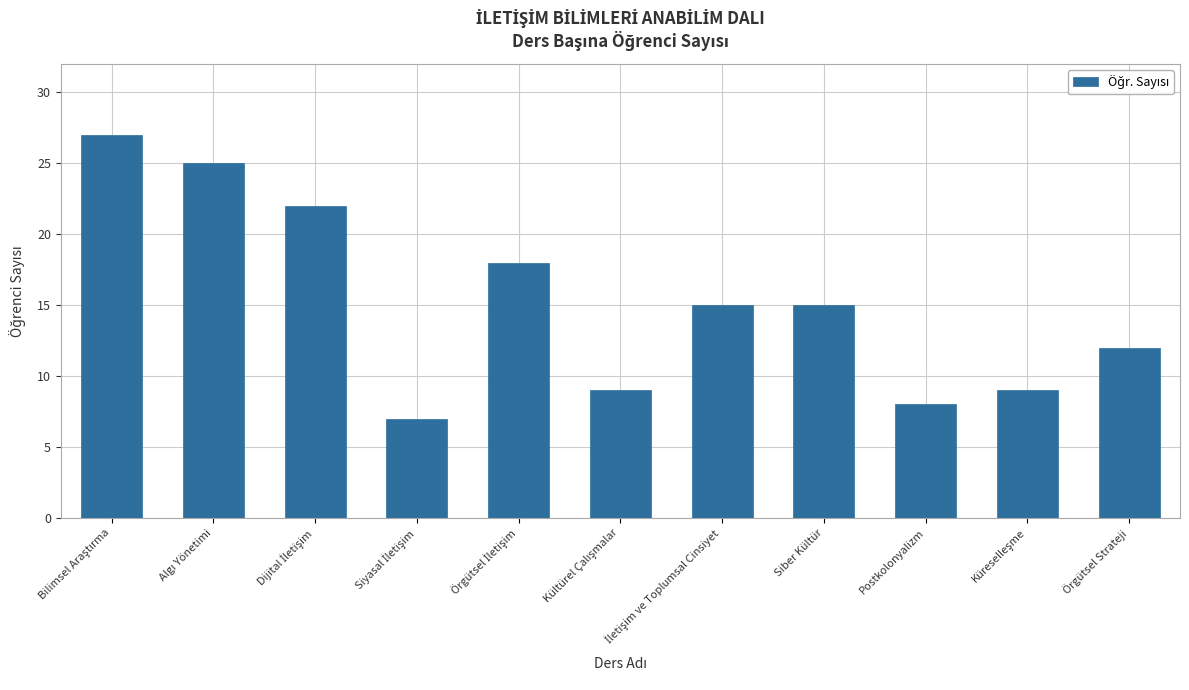

What is the smallest value displayed?

7